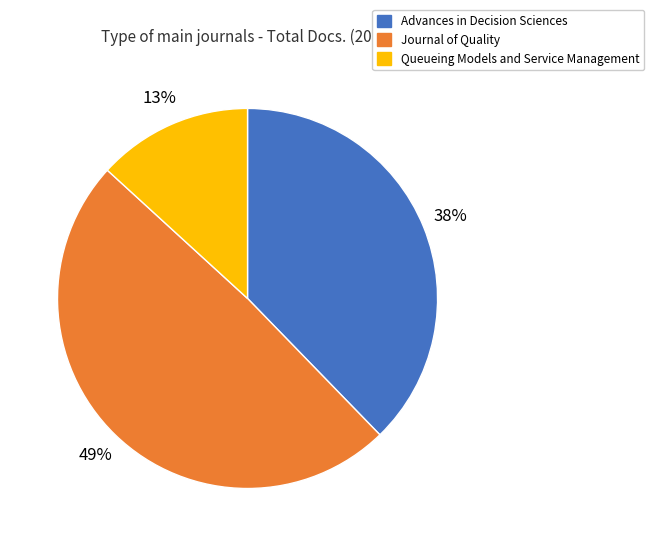

What percentage is the Journal of Quality slice, to the nearest percent?

49%